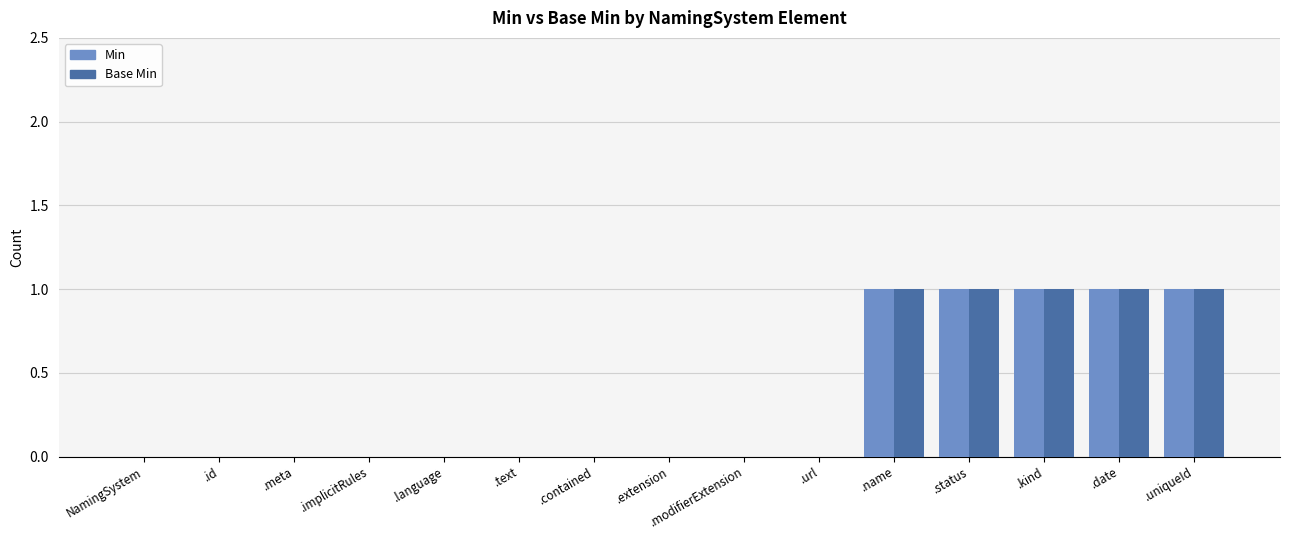

Is it true that Min equals 0 at .meta?

True